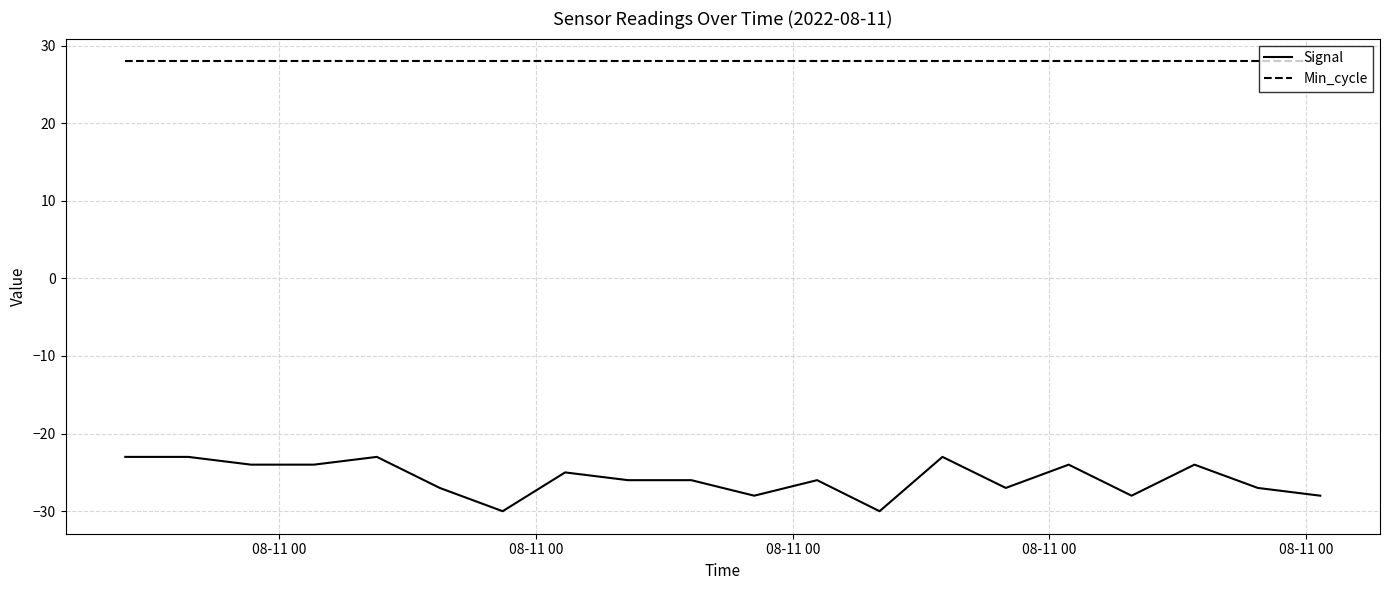

Reading left to right, what are all the values shown in this chart?

Signal: -23	-23	-24	-24	-23	-27	-30	-25	-26	-26	-28	-26	-30	-23	-27	-24	-28	-24	-27	-28
Min_cycle: 28	28	28	28	28	28	28	28	28	28	28	28	28	28	28	28	28	28	28	28